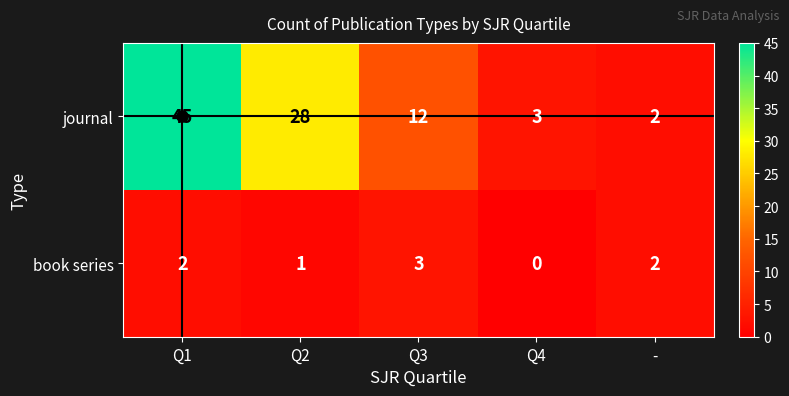

Rank the series by their maximum value, from lowest to highest.

book series, journal